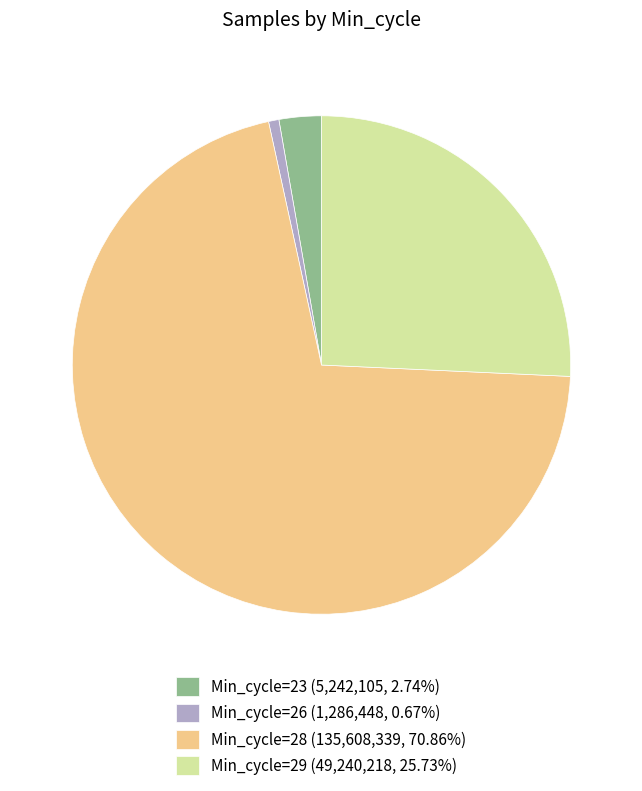

Is the sum of Min_cycle=29 (49,240,218, 25.73%) and Min_cycle=26 (1,286,448, 0.67%) greater than half?

No